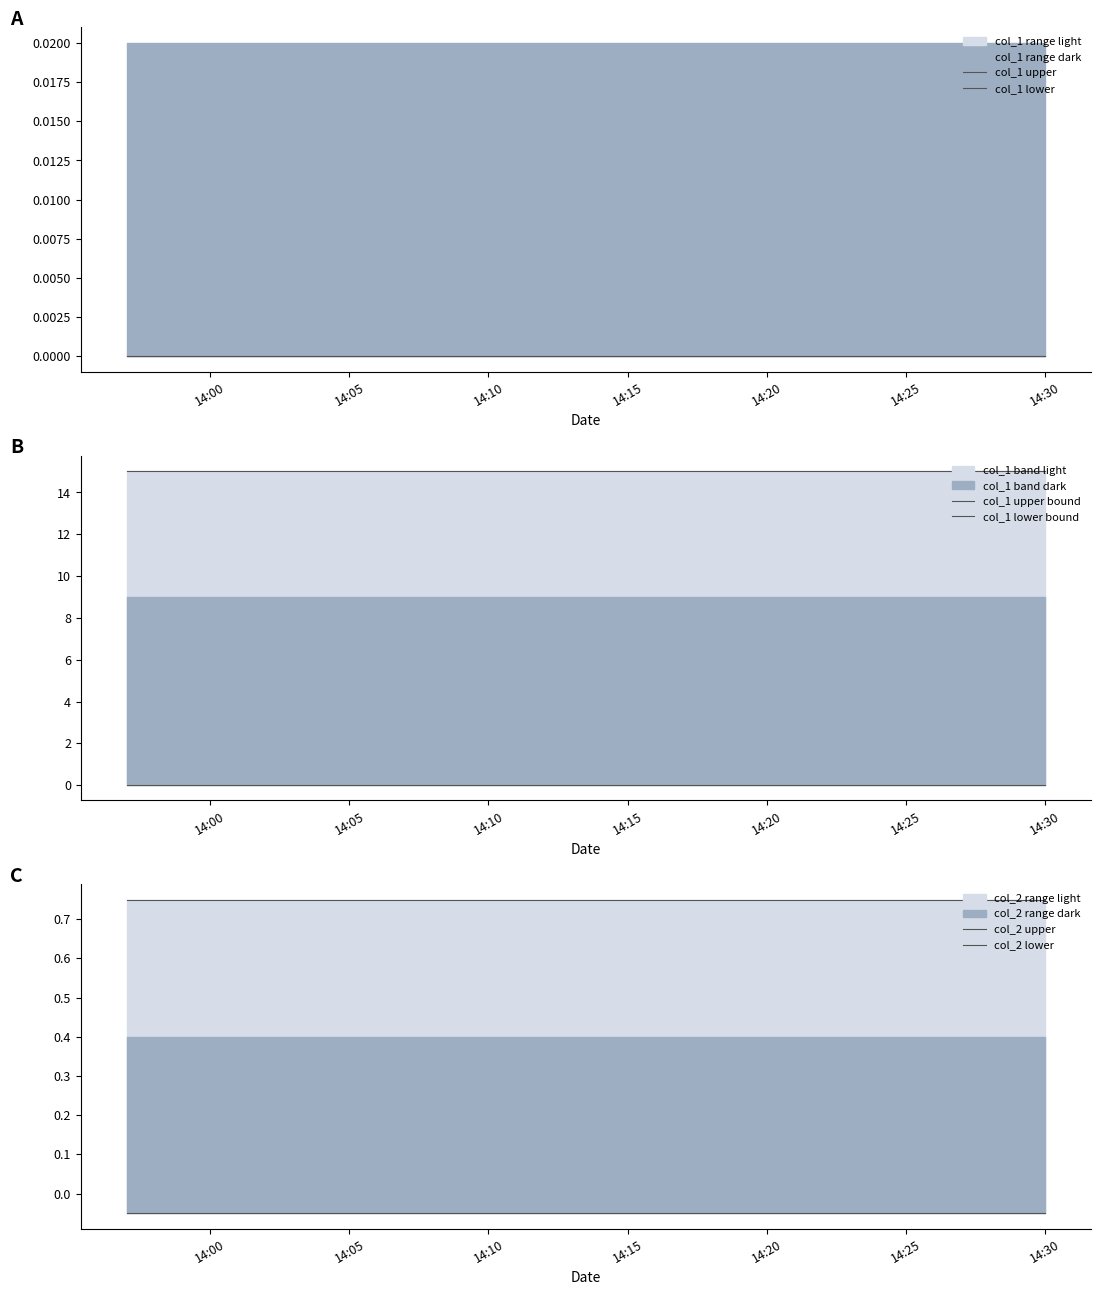

What is the value of the col_2 upper point at the 1st from the left?

0.8